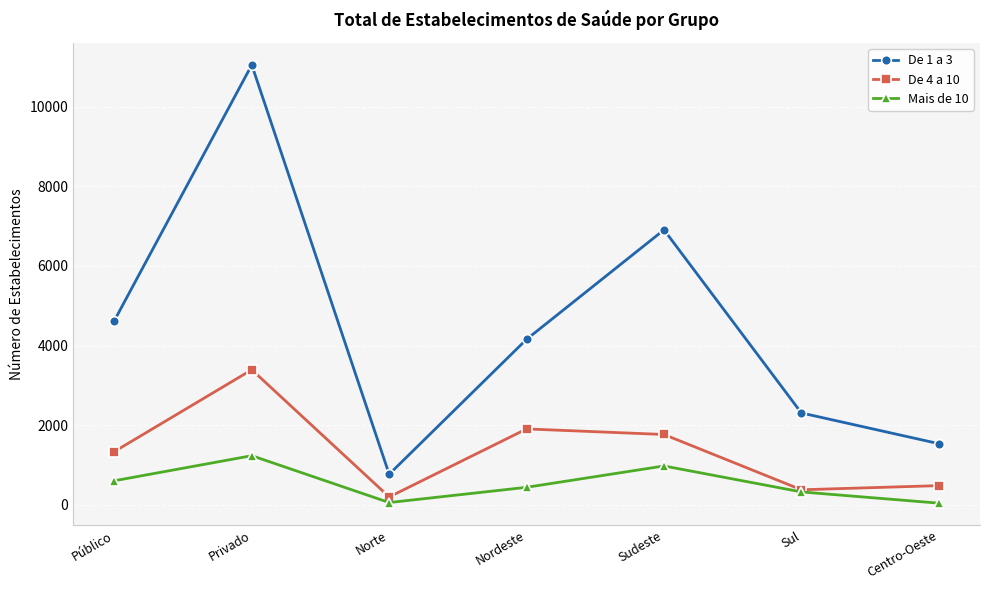

What is the value of the De 1 a 3 point at the 7th from the left?

1536